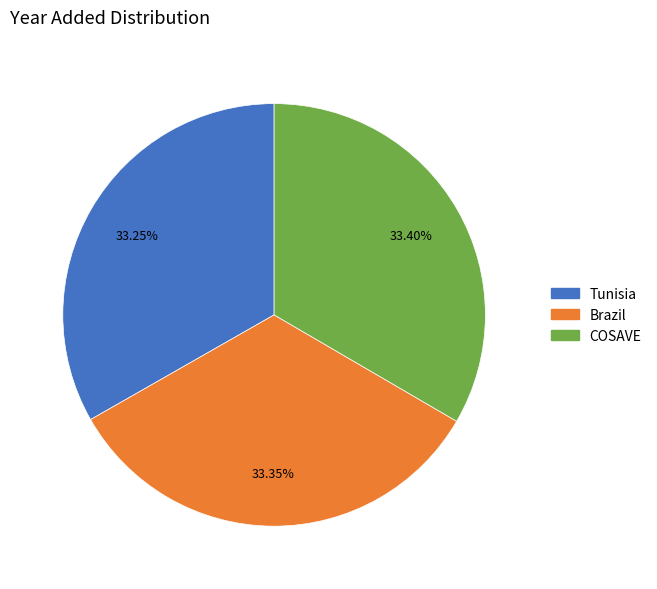

To the nearest percent, what percentage of the pie is COSAVE?

33%